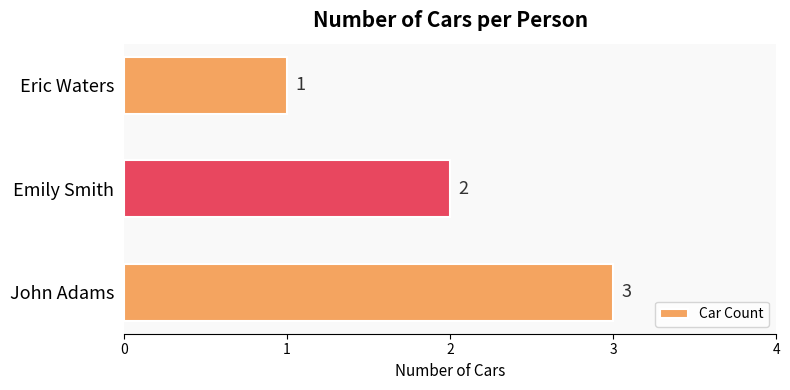

Is it true that the value at John Adams is 3?

True